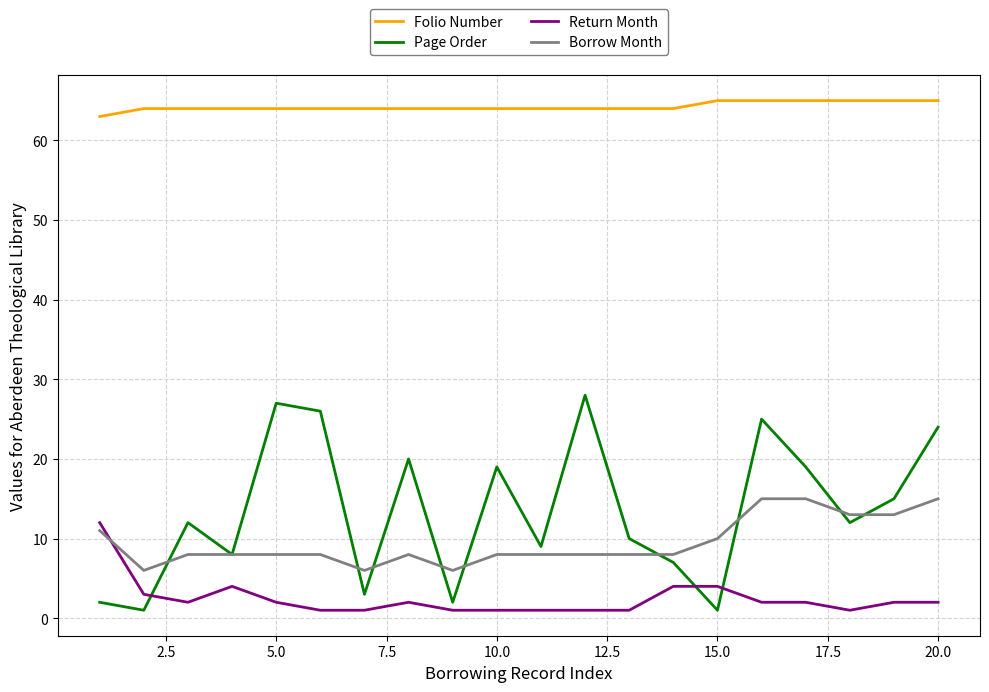

What is the lowest value of the Borrow Month series?

6